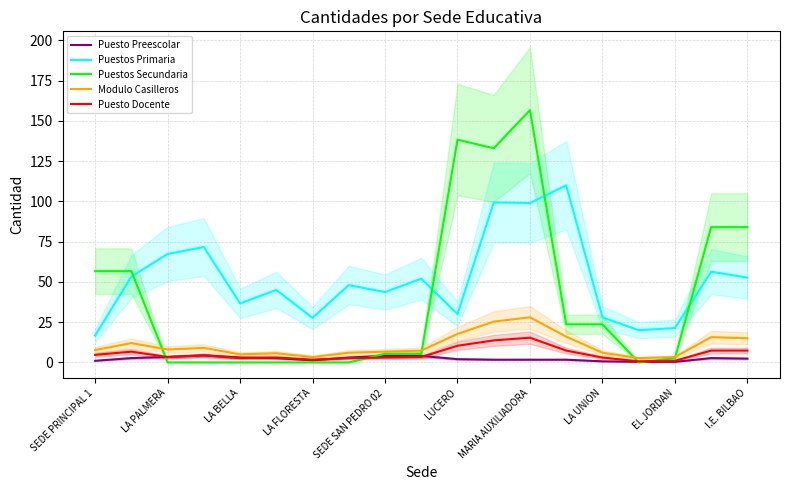

What are all the series names shown in the legend?

Puesto Preescolar, Puestos Primaria, Puestos Secundaria, Modulo Casilleros, Puesto Docente